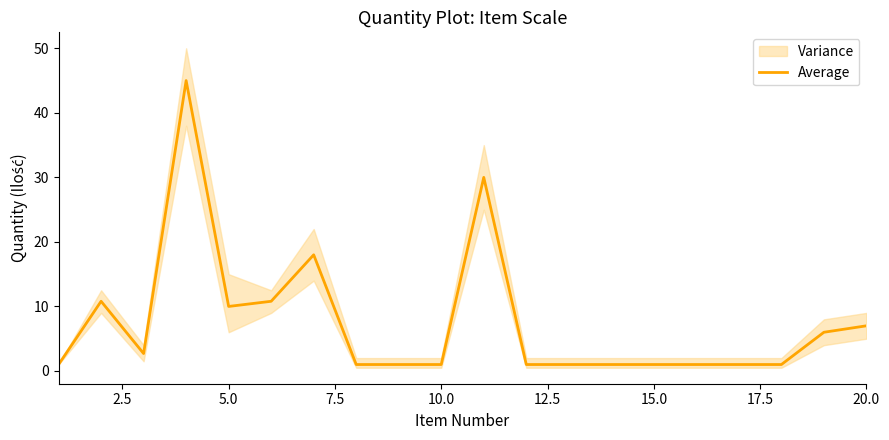

How many lines are shown in the chart?

1